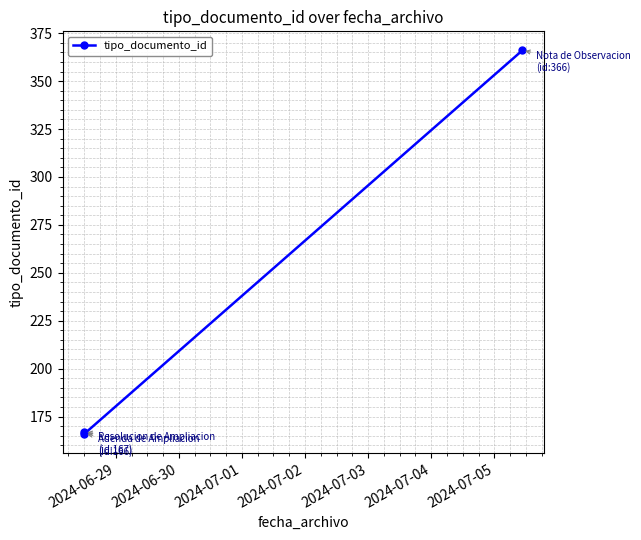

What is the value of the 1st point from the left?

167